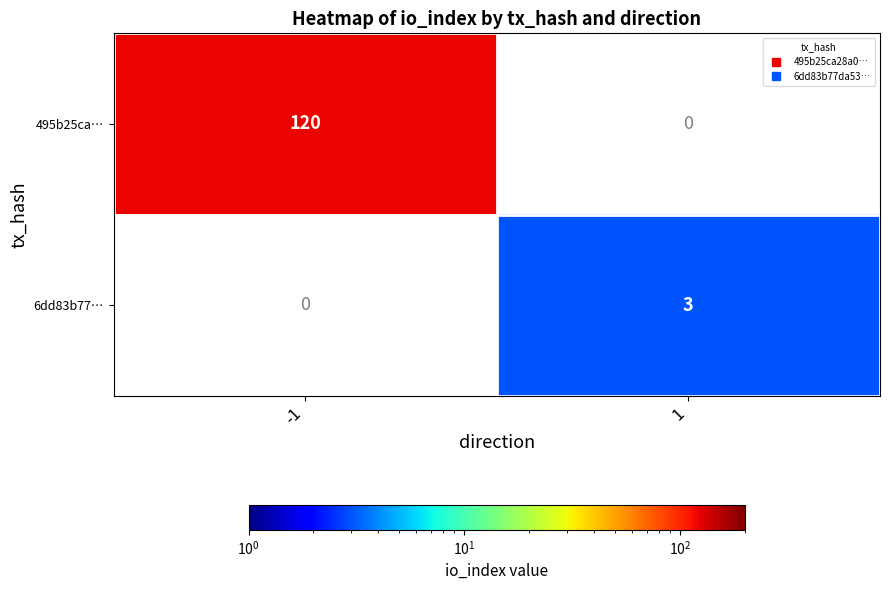

Between 1 and -1, which is larger?

-1